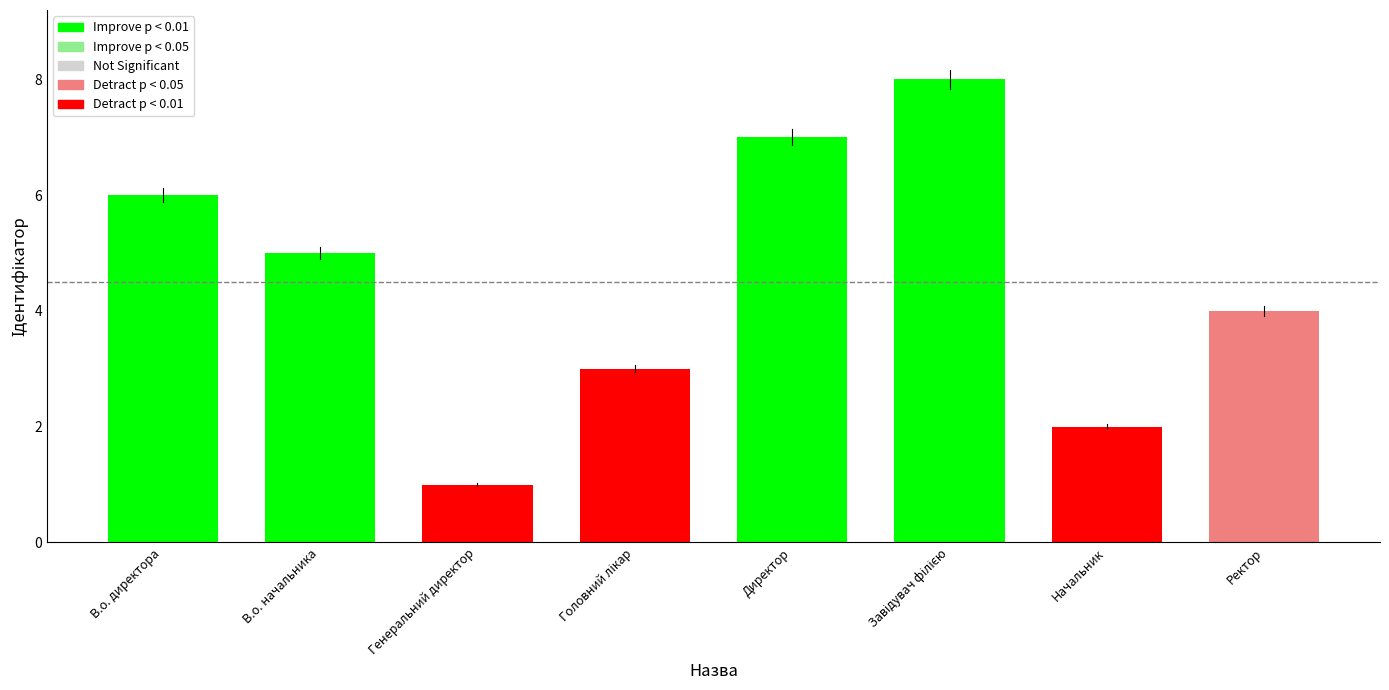

At which category does the chart reach its minimum across all series?

Генеральний директор